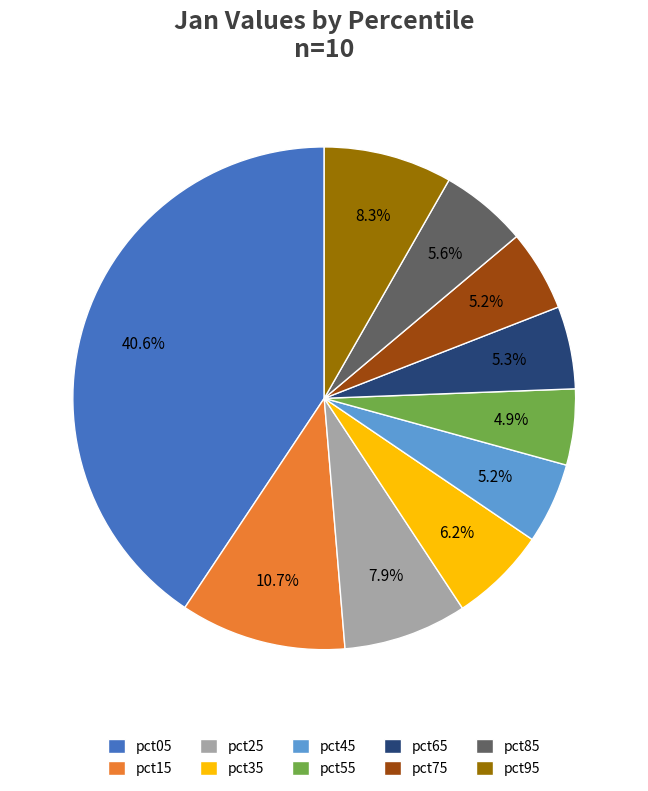

What is the largest slice in the pie chart?

pct05